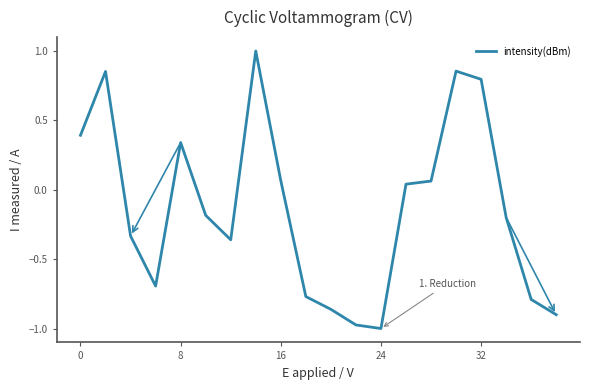

How many lines are shown in the chart?

1